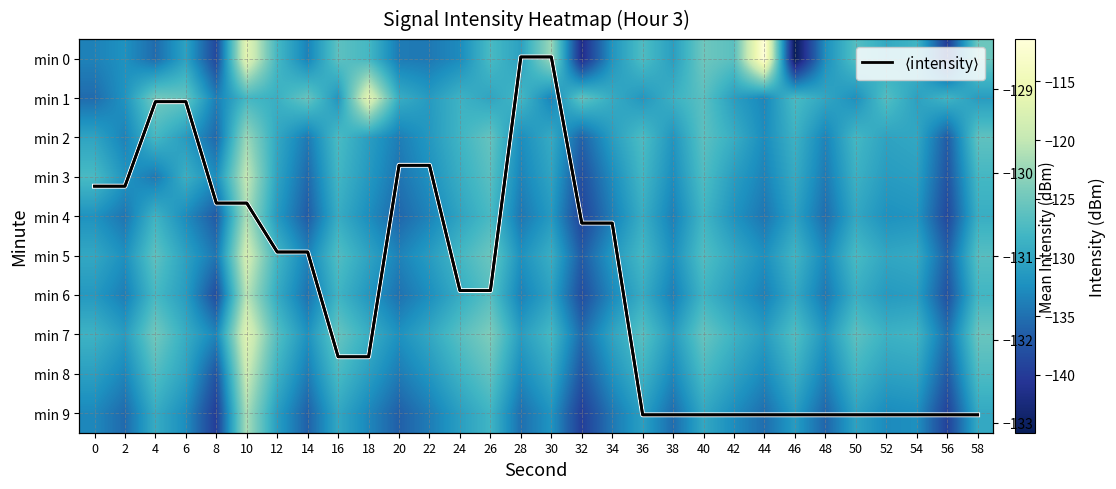

Which has a higher value, 52 or 44?

44